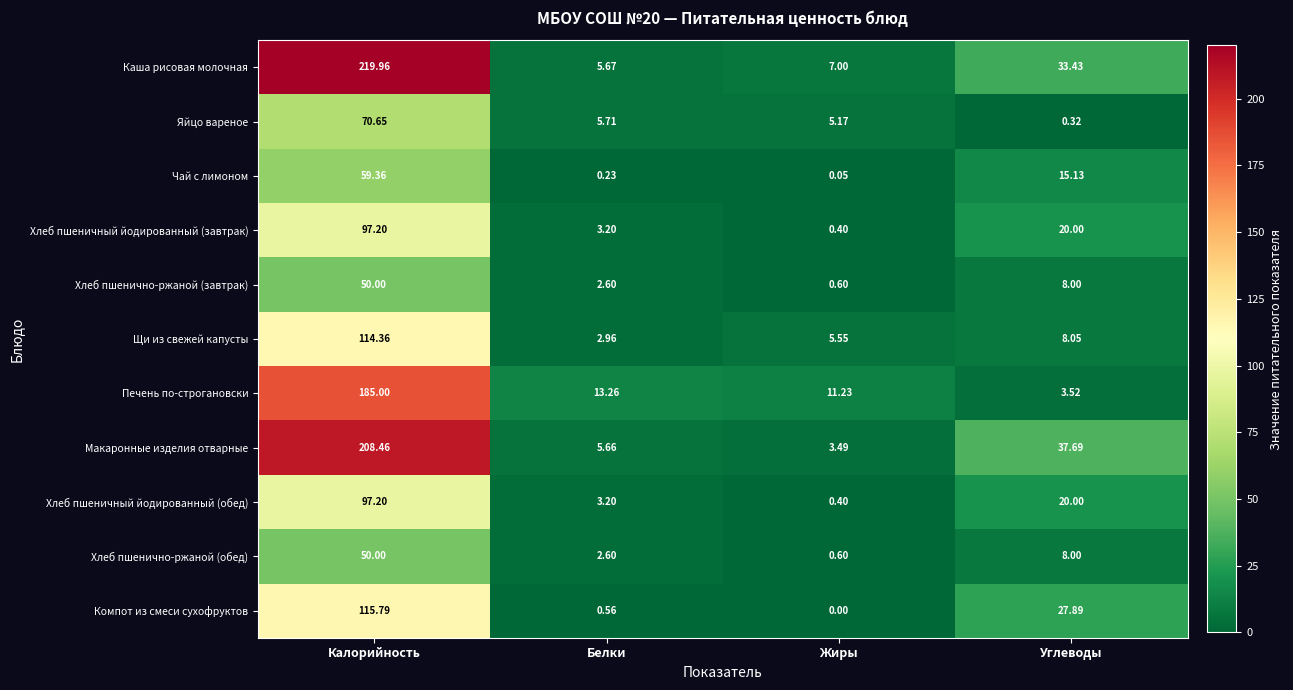

Which series has the largest range (max minus min)?

Каша рисовая молочная